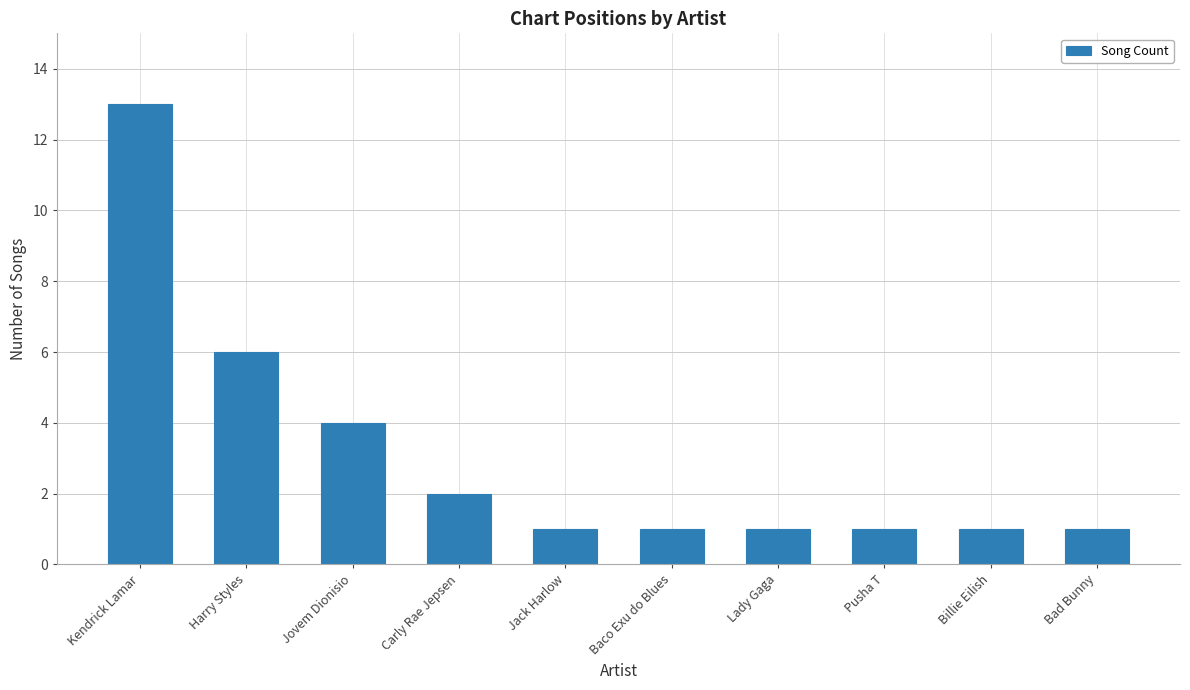

Reading right to left, extract all data points from this chart.

Bad Bunny=1	Billie Eilish=1	Pusha T=1	Lady Gaga=1	Baco Exu do Blues=1	Jack Harlow=1	Carly Rae Jepsen=2	Jovem Dionisio=4	Harry Styles=6	Kendrick Lamar=13